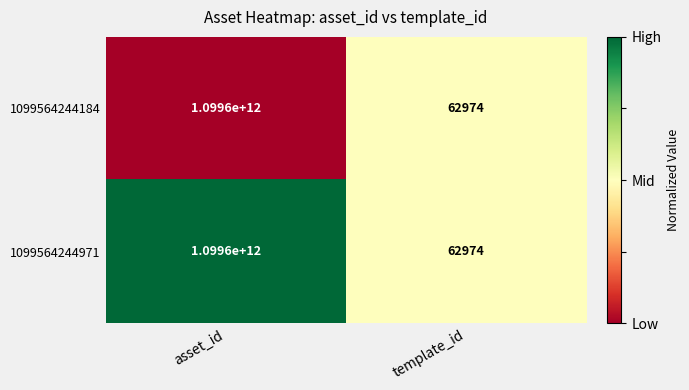

The value of 1099564244184 at asset_id is 1099600000000. True or false?

True